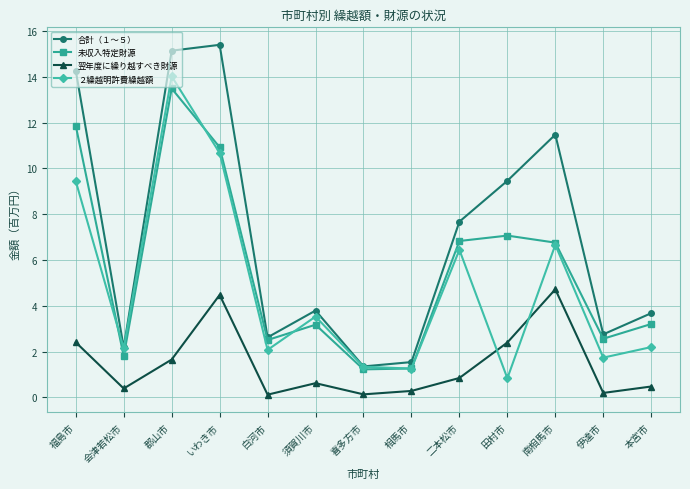

Where does the 未収入特定財源 series first go above 3?

福島市